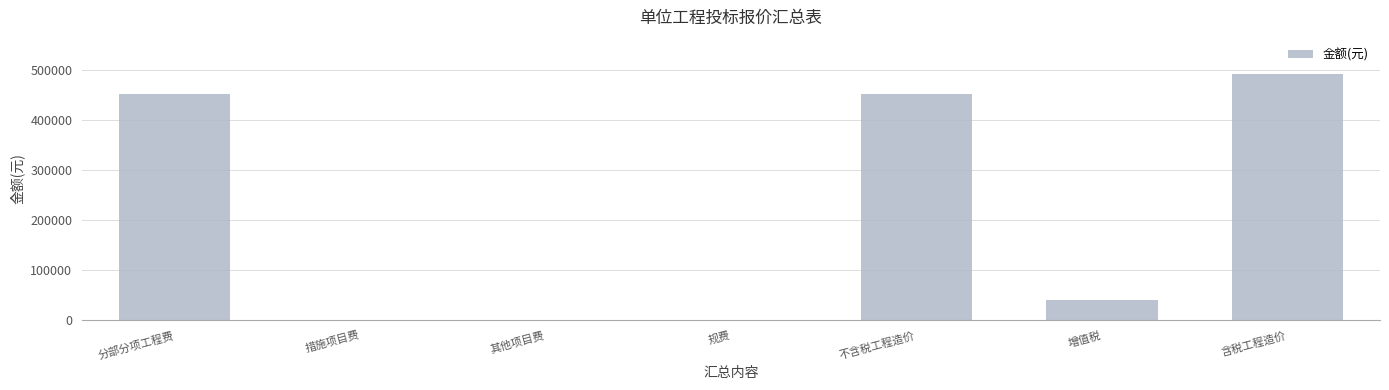

True or false: the data shows 451576.3 at 不含税工程造价.

True